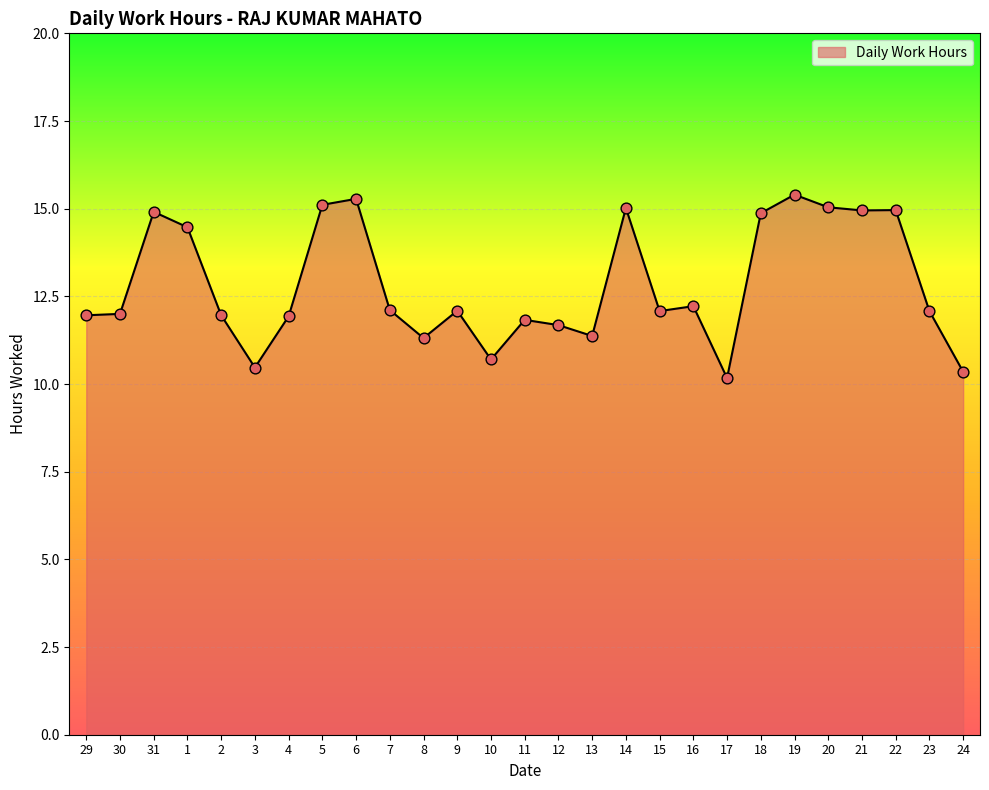

What is the change in value from 1 to 8?

-3.2